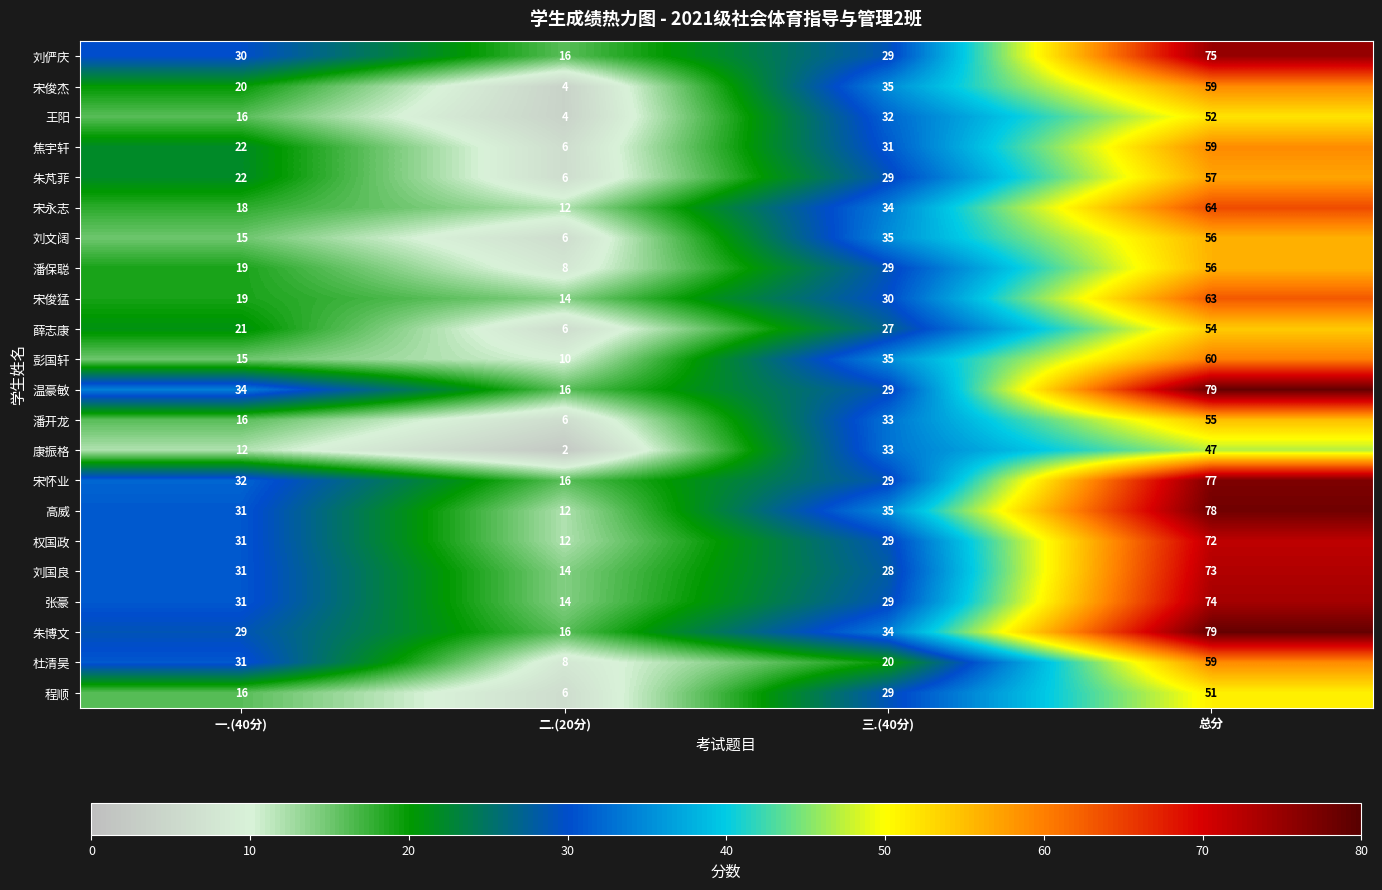

Between 三.(40分) and 总分, which series saw the biggest shift?

温豪敏